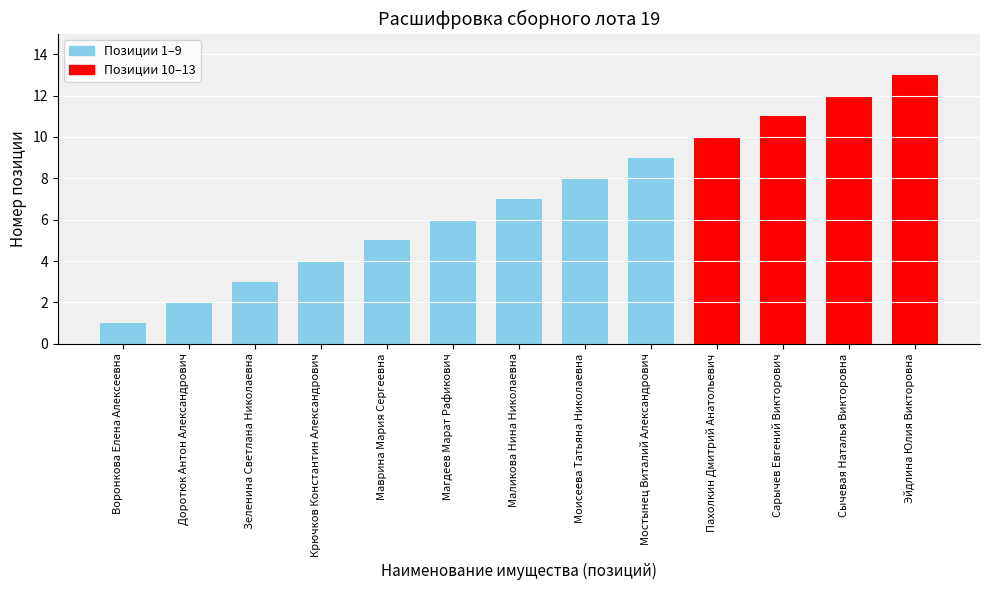

Rank the categories by value from highest to lowest.

Эйдлина Юлия Викторовна, Сычевая Наталья Викторовна, Сарычев Евгений Викторович, Пахолкин Дмитрий Анатольевич, Мостынец Виталий Александрович, Моисеева Татьяна Николаевна, Маликова Нина Николаевна, Магдеев Марат Рафикович, Маврина Мария Сергеевна, Крючков Константин Александрович, Зеленина Светлана Николаевна, Доротюк Антон Александрович, Воронкова Елена Алексеевна